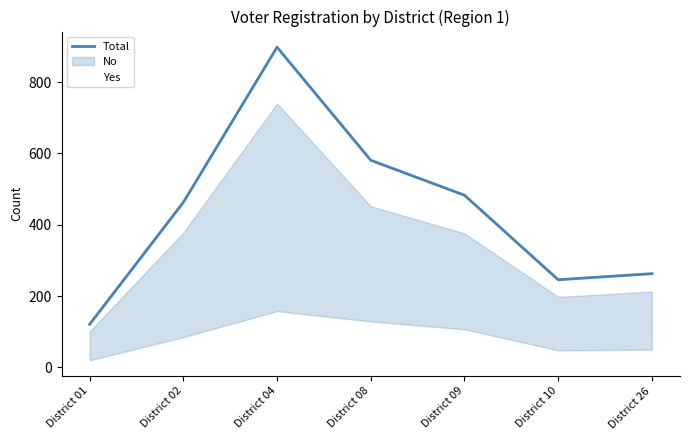

What is the total value across all series at District 02?

548